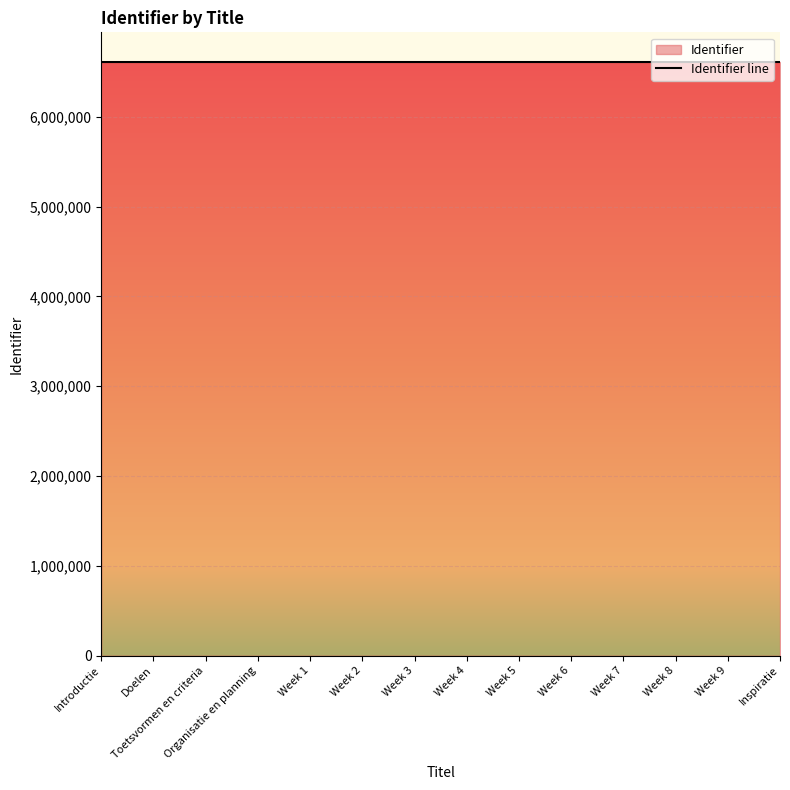

List the labels in order of value, smallest first.

Introductie, Doelen, Toetsvormen en criteria, Organisatie en planning, Week 1, Week 2, Week 3, Week 4, Week 5, Week 6, Week 7, Week 8, Week 9, Inspiratie